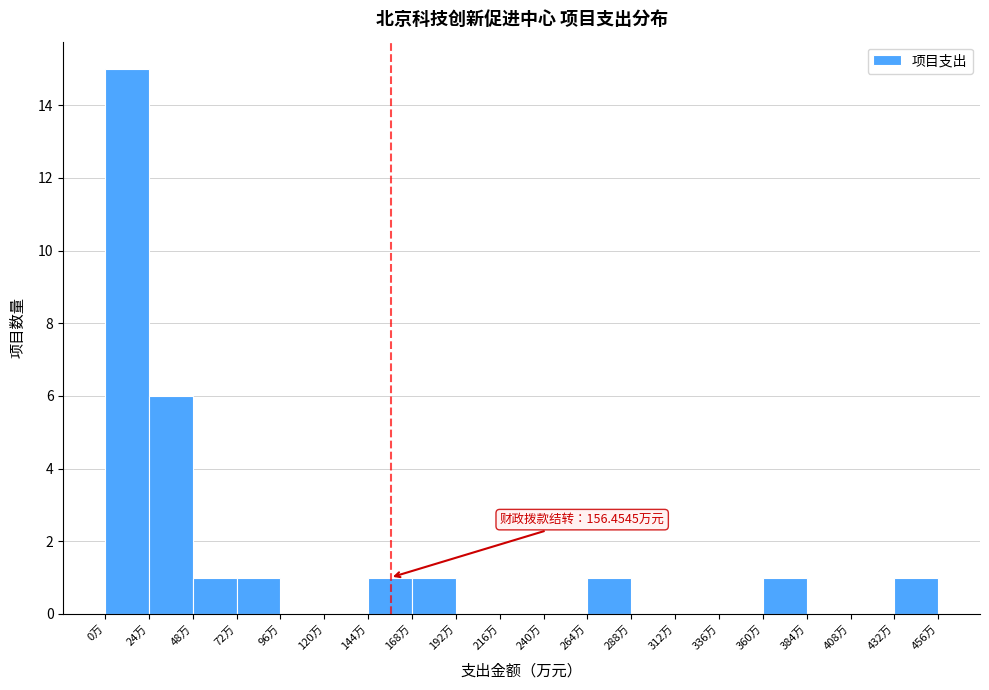

Over which range of the x-axis is the bar tallest?

0 to 24